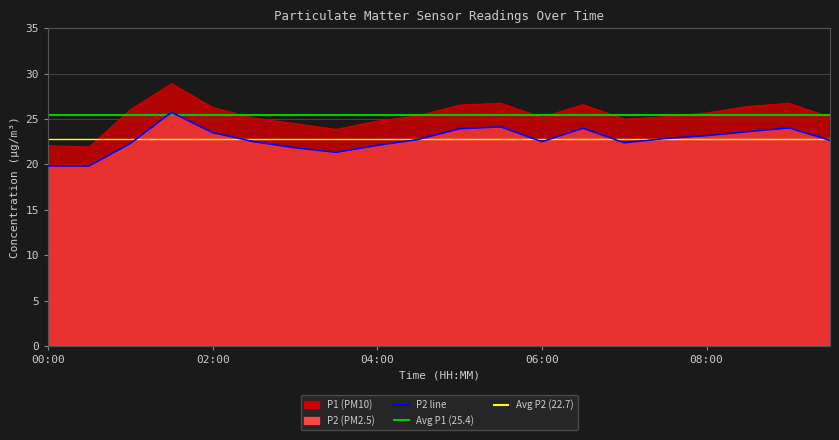

Is it true that P1 equals 26.3 at 02:00?

True